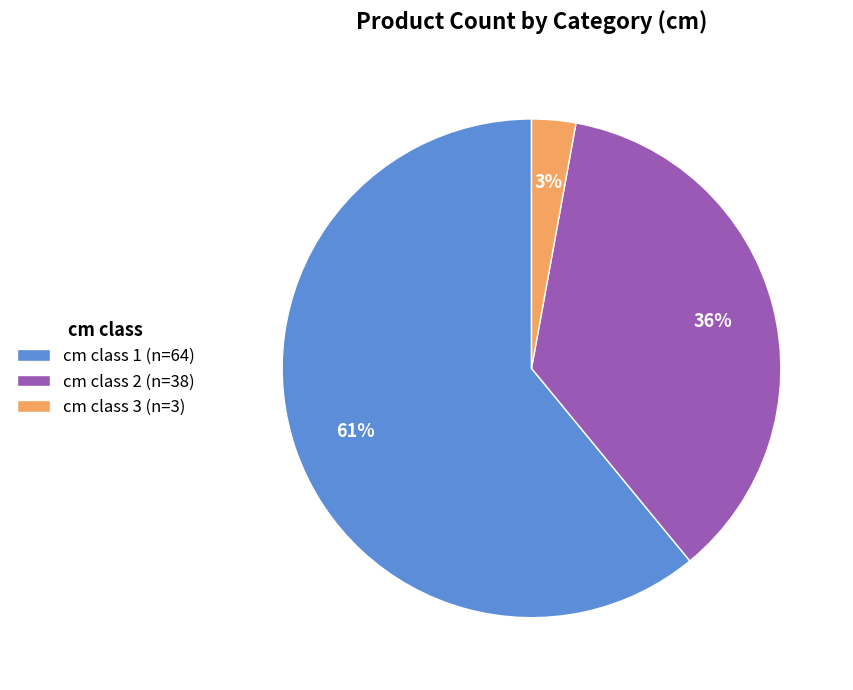

What is the largest slice in the pie chart?

cm class 1 (n=64)